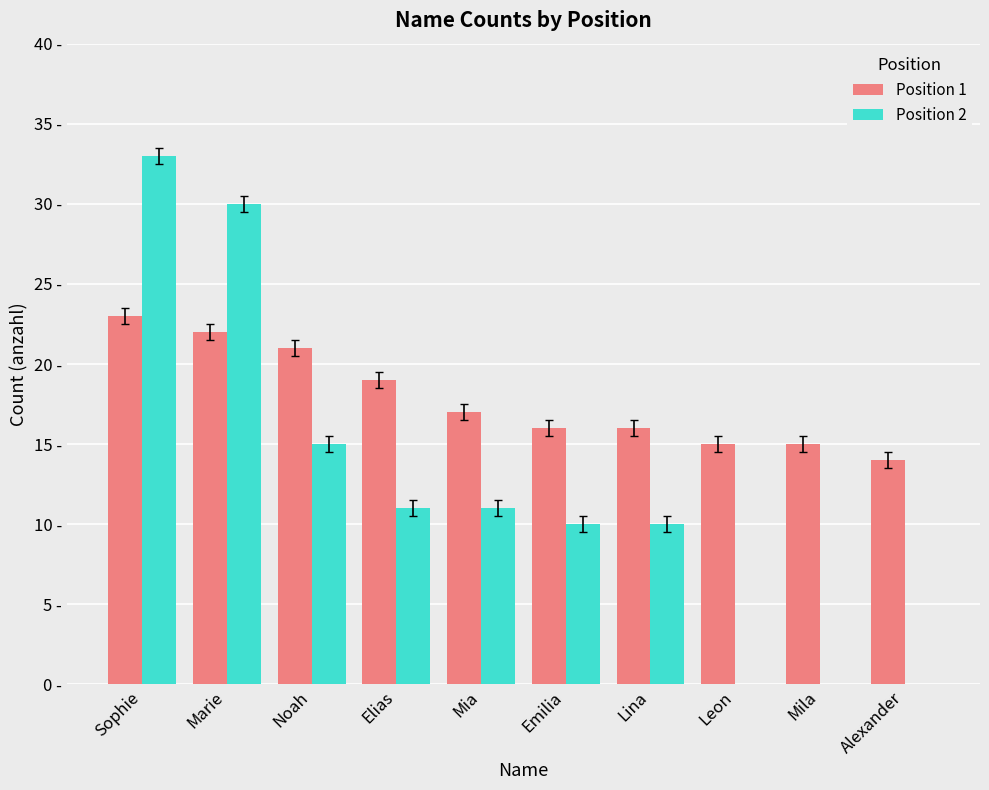

Are the bars grouped side by side (vs. stacked)?

Yes